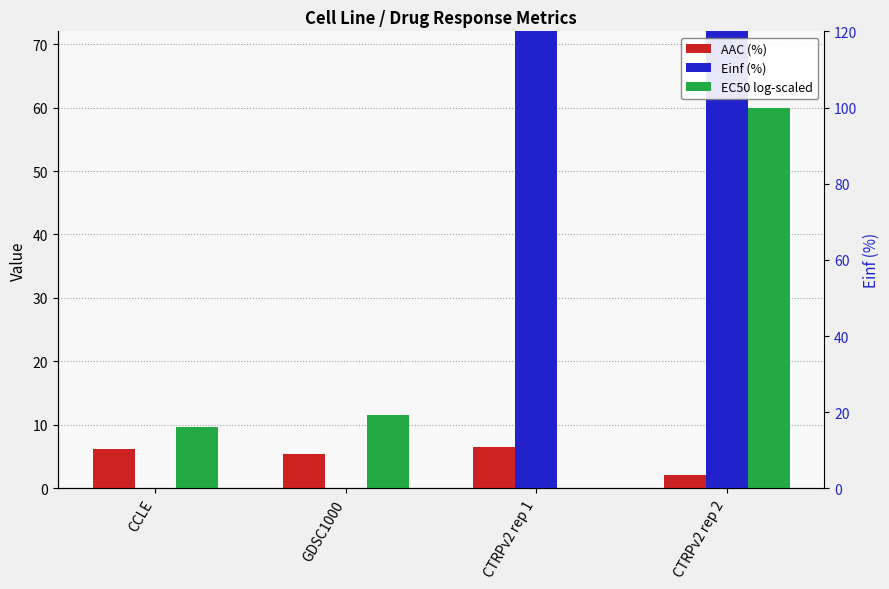

How many series are shown in this chart?

3